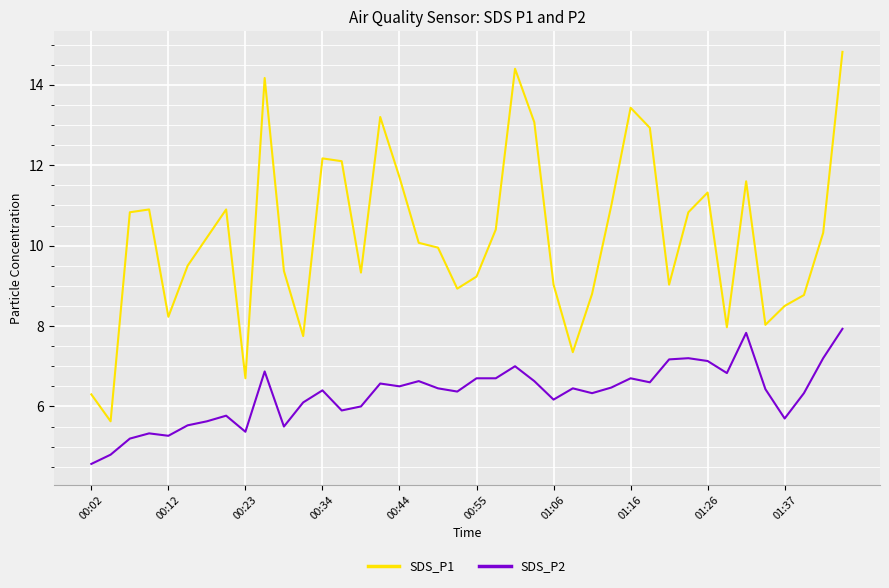

Which series has the largest range (max minus min)?

SDS_P1